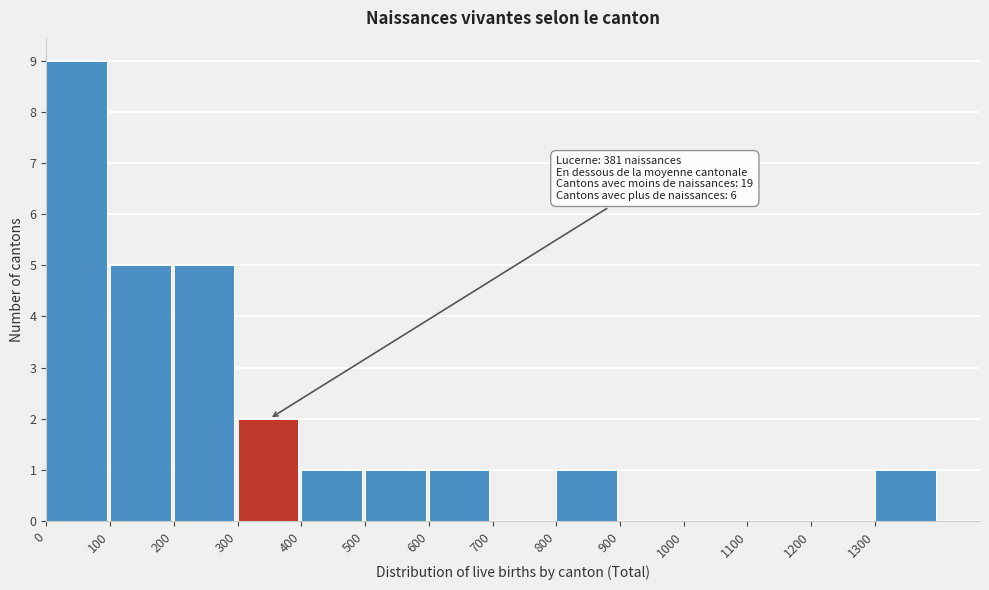

Which range on the x-axis has the tallest bar?

0 to 100